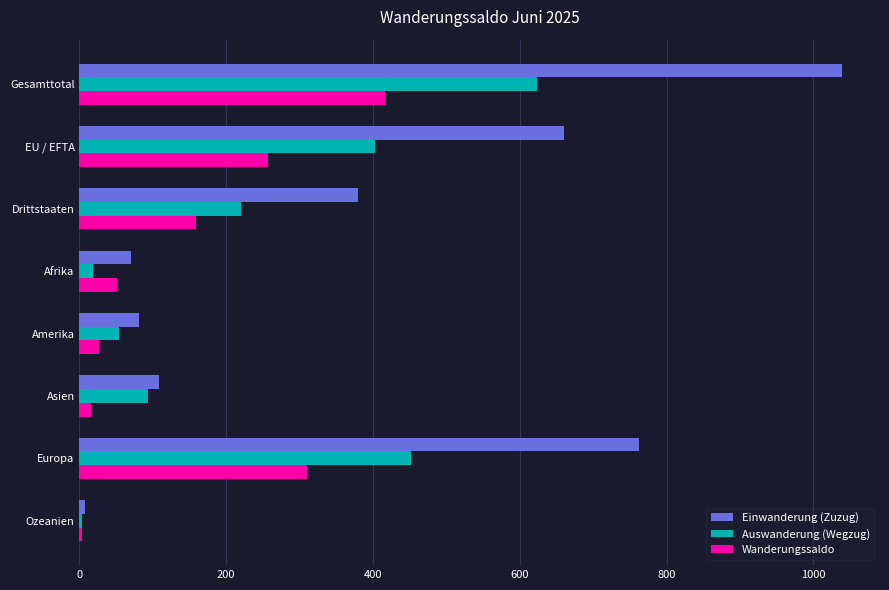

True or false: Wanderungssaldo has a value of 51 at Afrika.

True